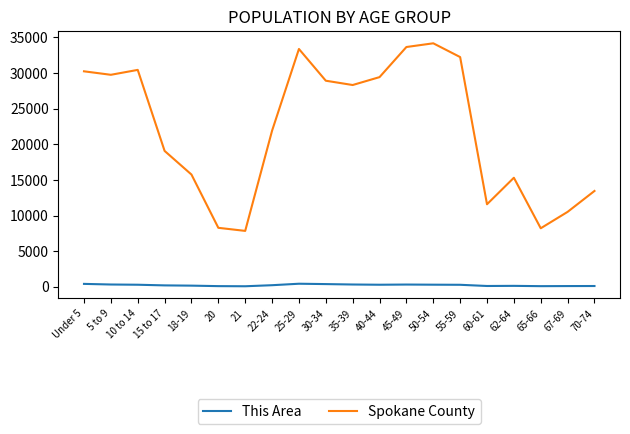

Which series changed the most between 10 to 14 and 25-29?

Spokane County